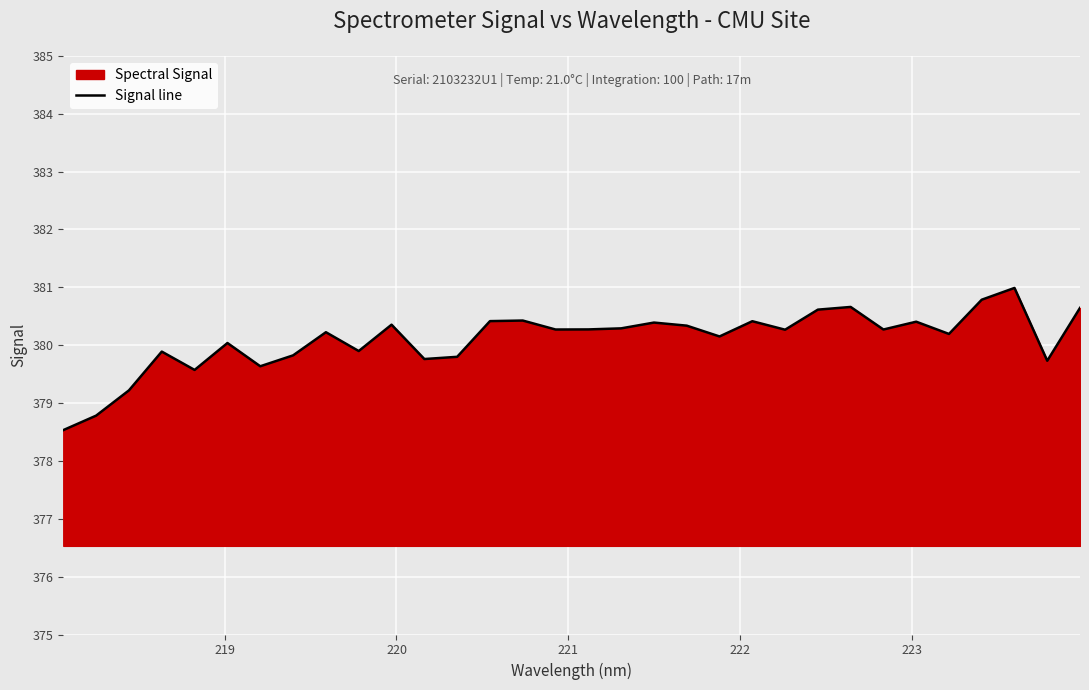

What is the difference between the maximum and minimum values?

2.5